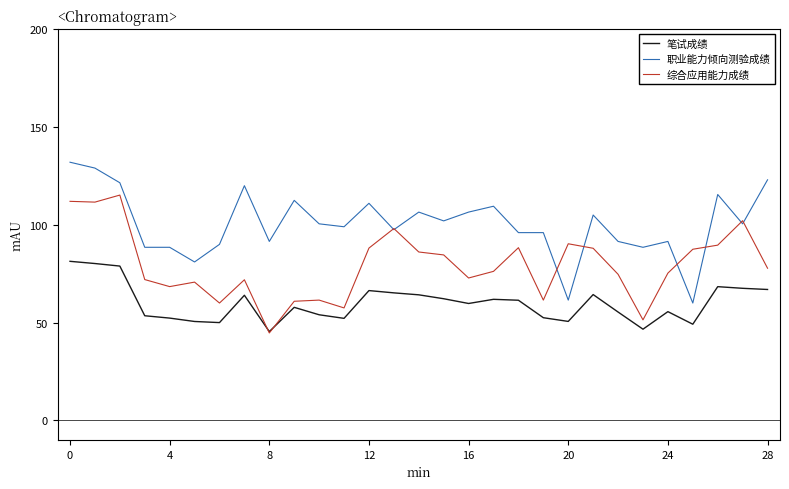

Which category has the lowest value across all series?

8